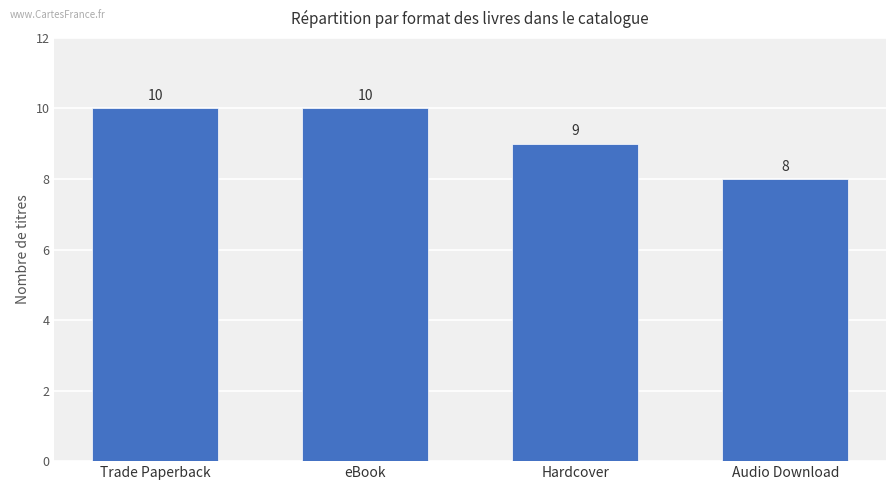

What is the label of the 1st bar from the right?

Audio Download